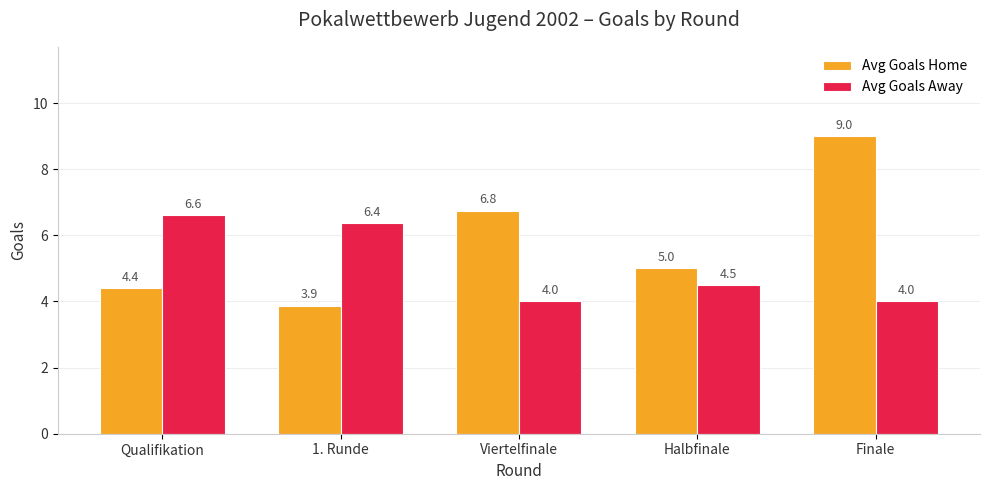

How many series are shown in this chart?

2